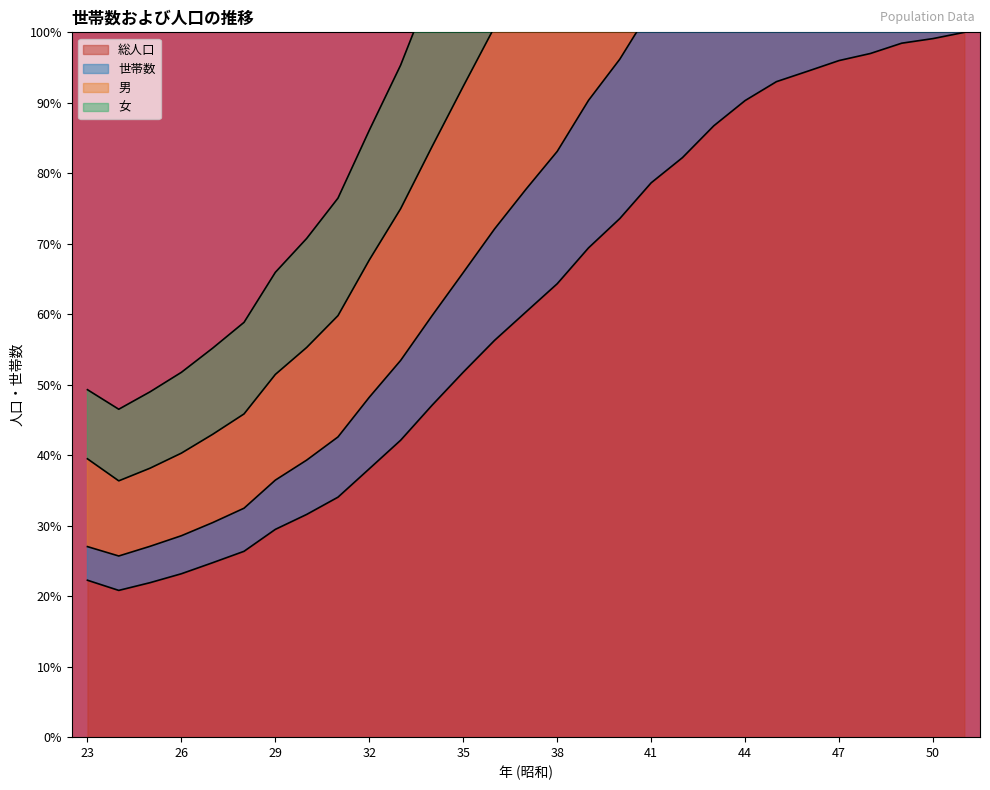

Does the chart display data point markers on the line(s)?

No